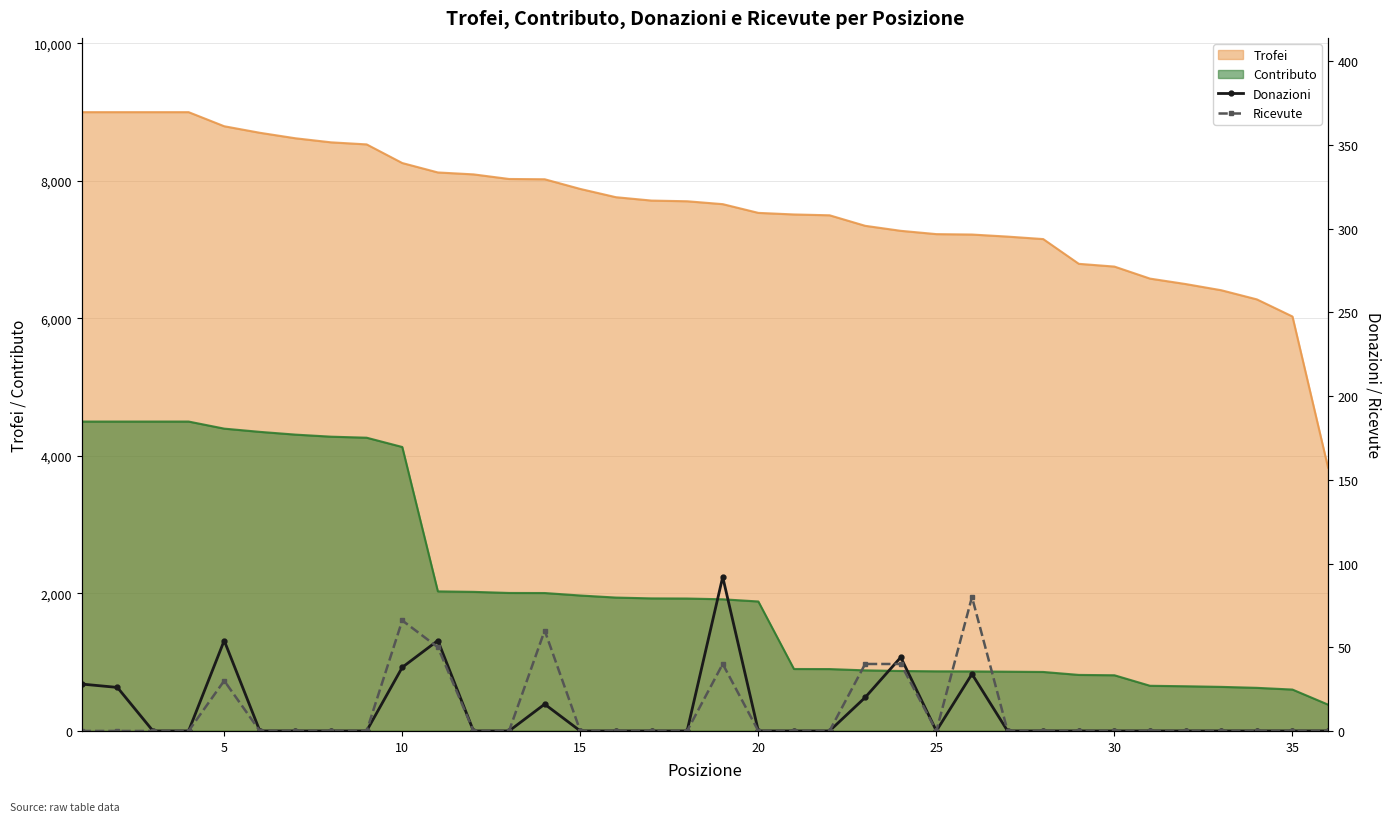

True or false: Ricevute has more than 2 points higher than both neighbors.

True